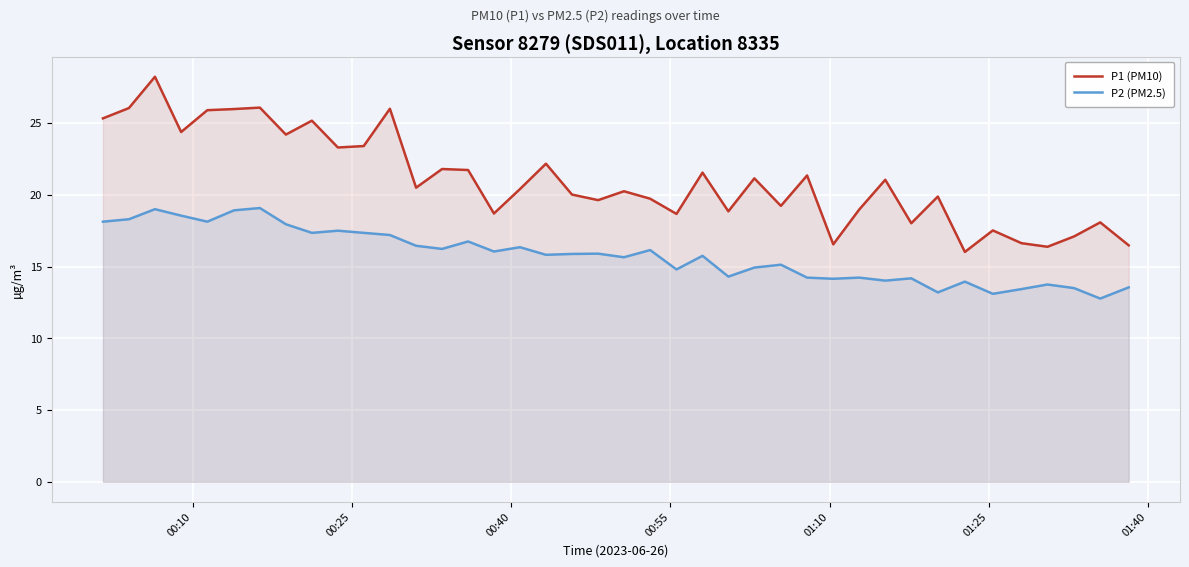

What is the difference between the maximum and minimum values in the P1 (PM10) series?

12.2